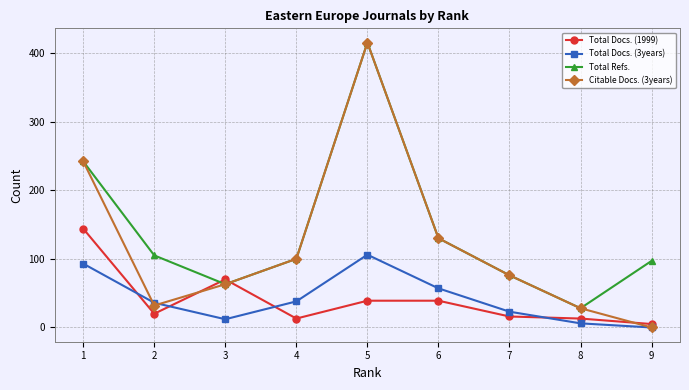

True or false: Total Refs. has more than 0 interior local peaks.

True